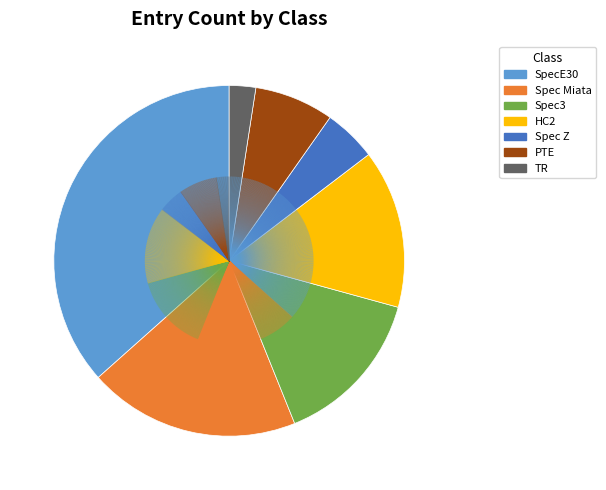

Combined, do Spec Miata and Spec3 account for over 50%?

No